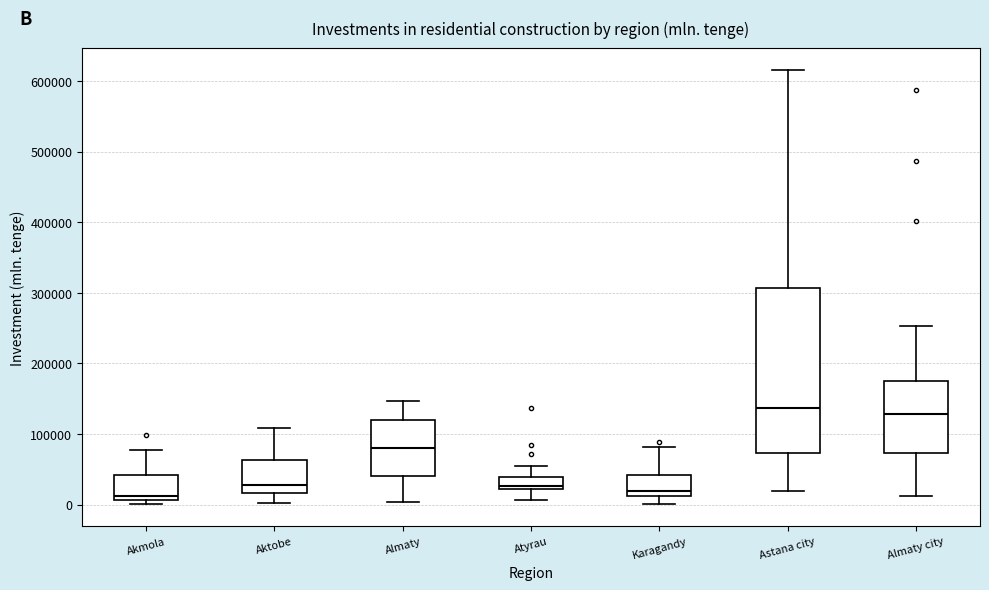

Comparing the boxes themselves (not the whiskers), which one is the tallest?

Astana city